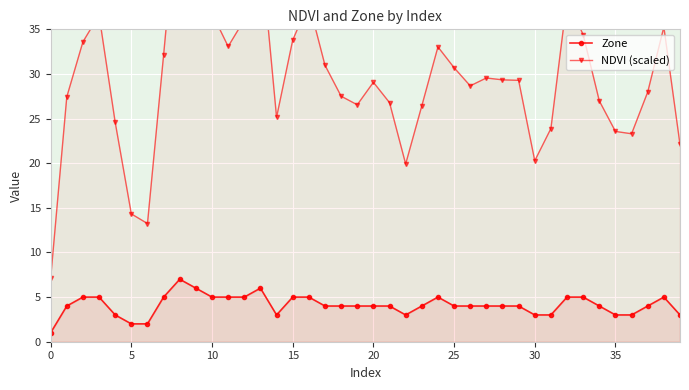

How many categories are shown in the chart?

40